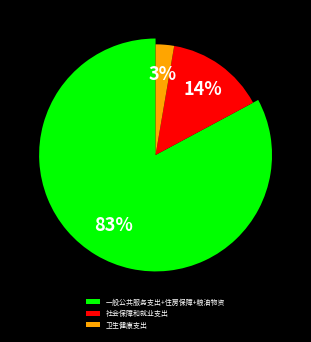

Is it true that 卫生健康支出 is 3% of the pie?

True